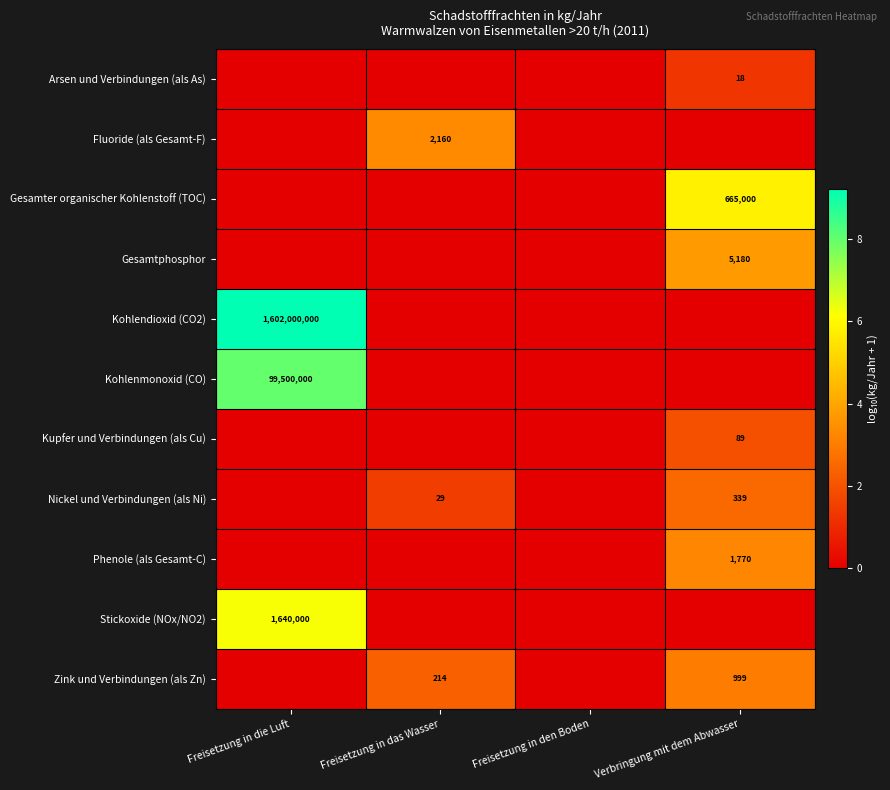

Is it true that Zink und Verbindungen (als Zn) equals 74 at Freisetzung in das Wasser?

False